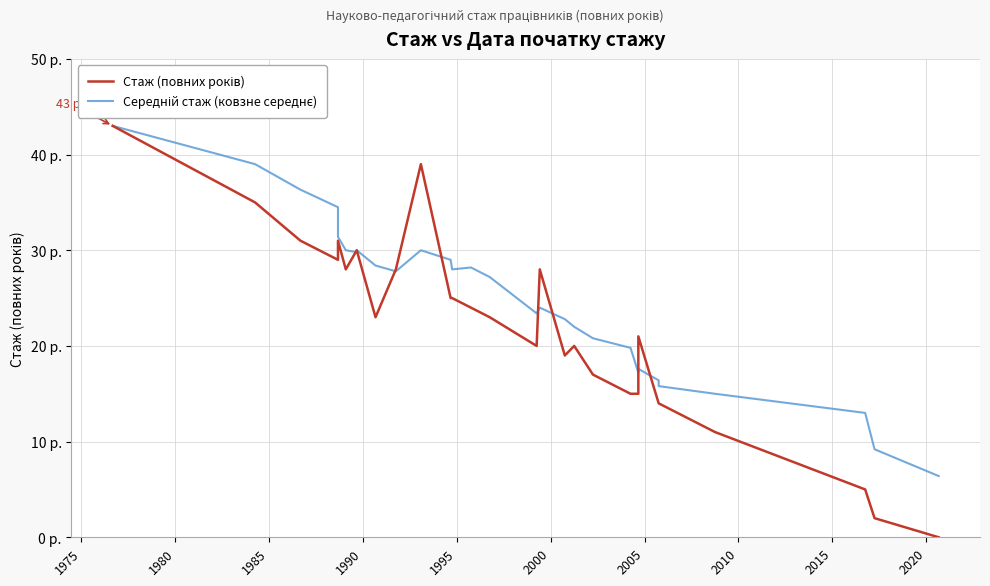

How many times do Стаж (повних років) and Середній стаж (ковзне середнє) cross each other?

7